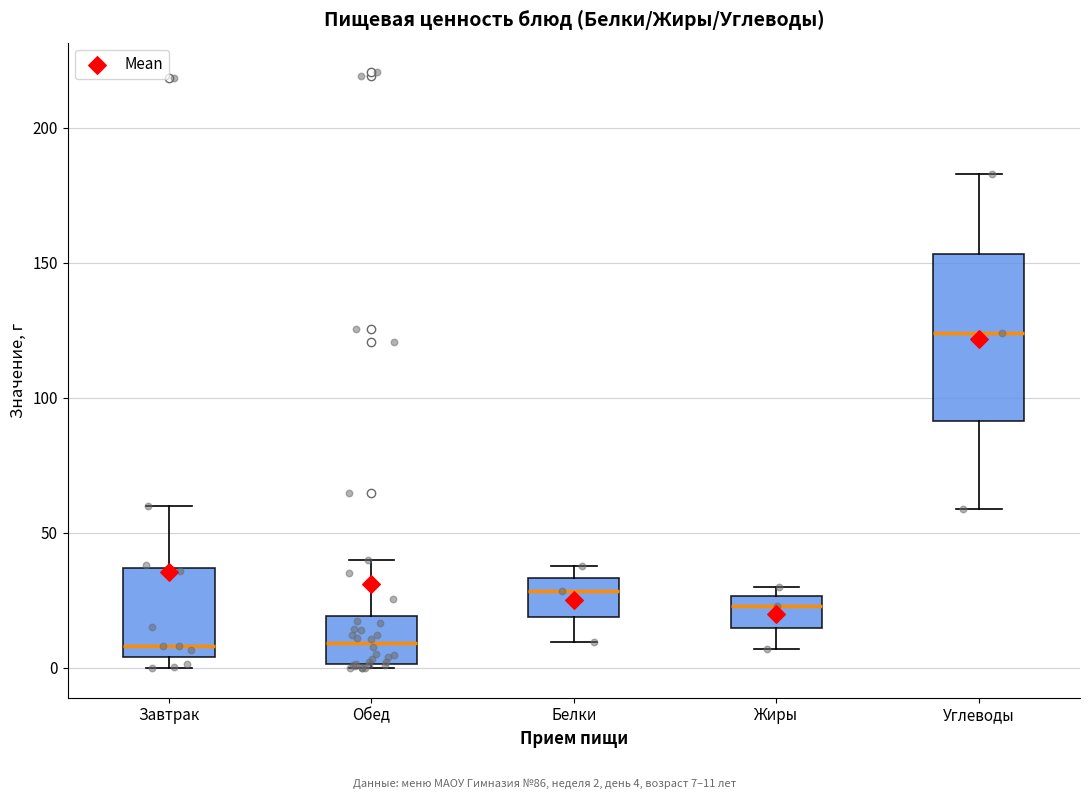

Which box has the highest median line?

Углеводы